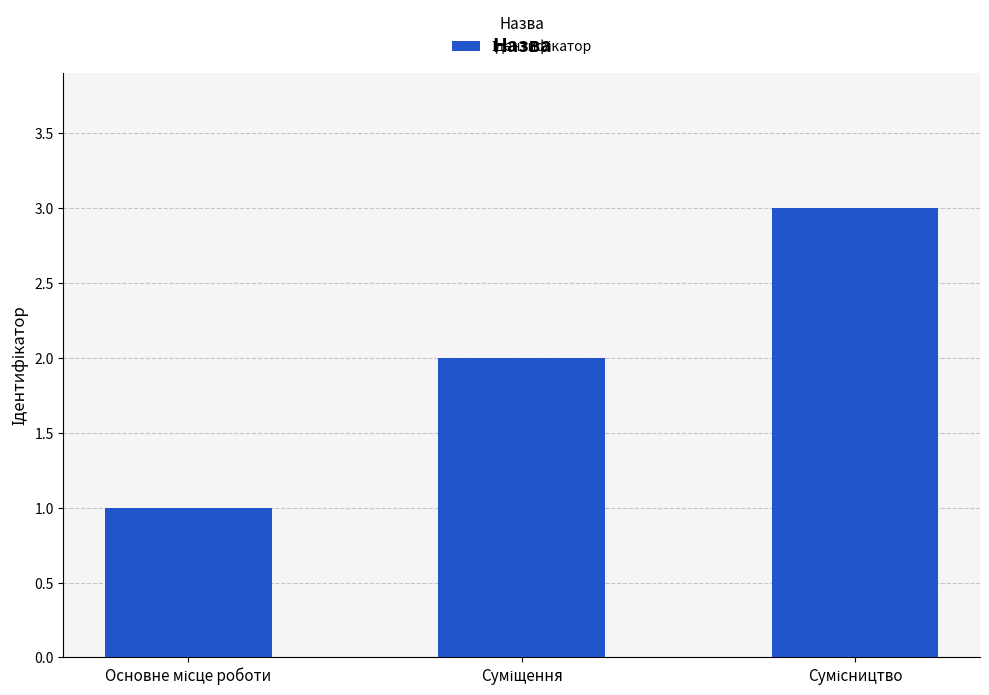

What is the sum of all values?

6